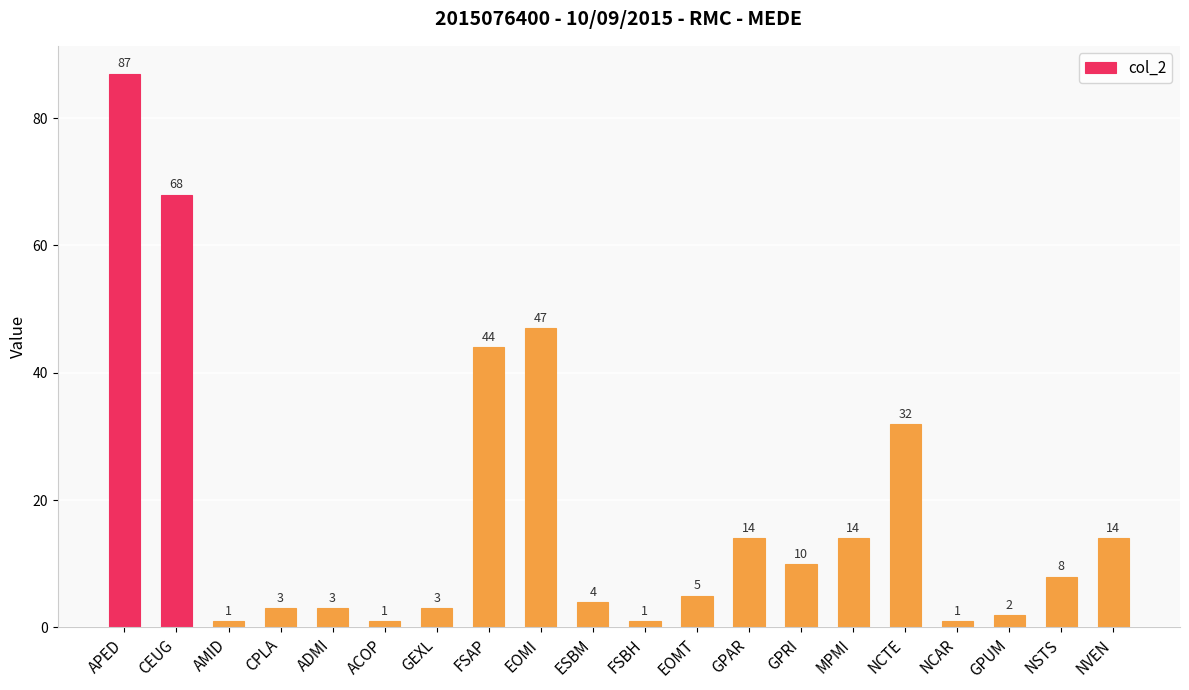

What is the label of the 2nd bar from the right?

NSTS